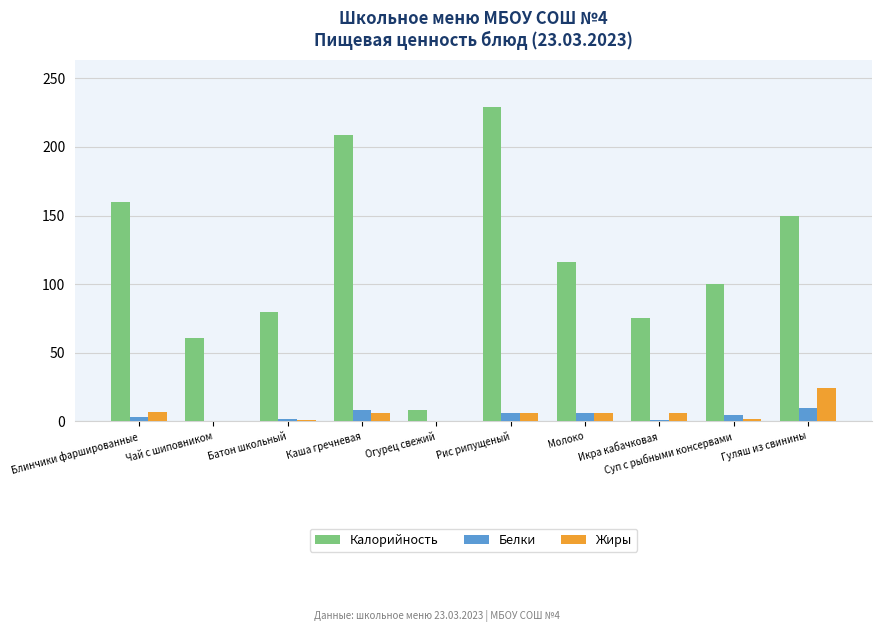

Are the bars horizontal?

No